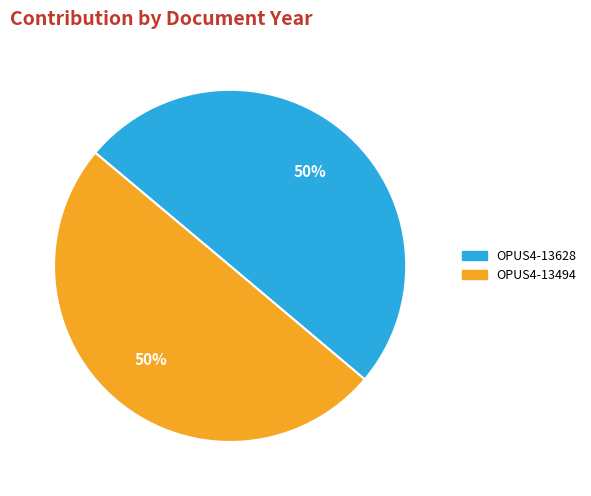

Approximately how many times larger is the value at OPUS4-13494 compared to OPUS4-13628?

1.0